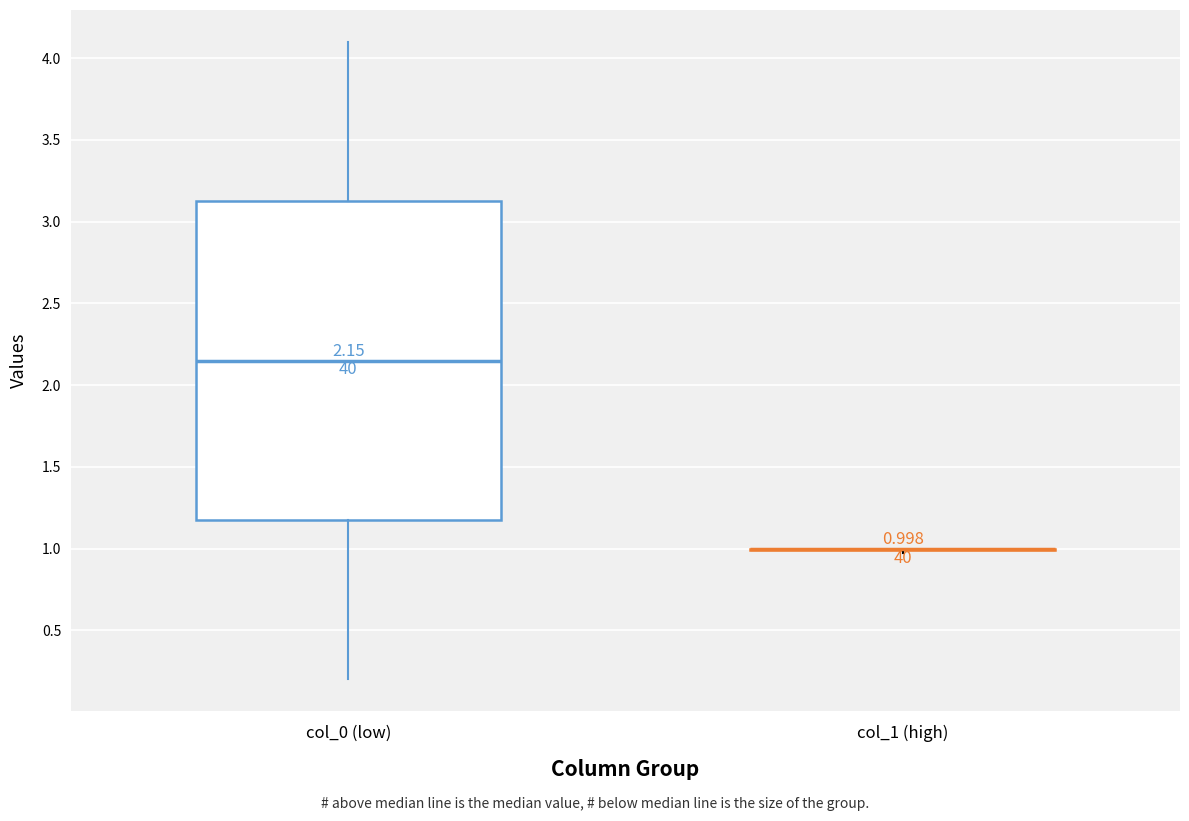

Comparing the boxes themselves (not the whiskers), which one is the tallest?

col_0 (low)